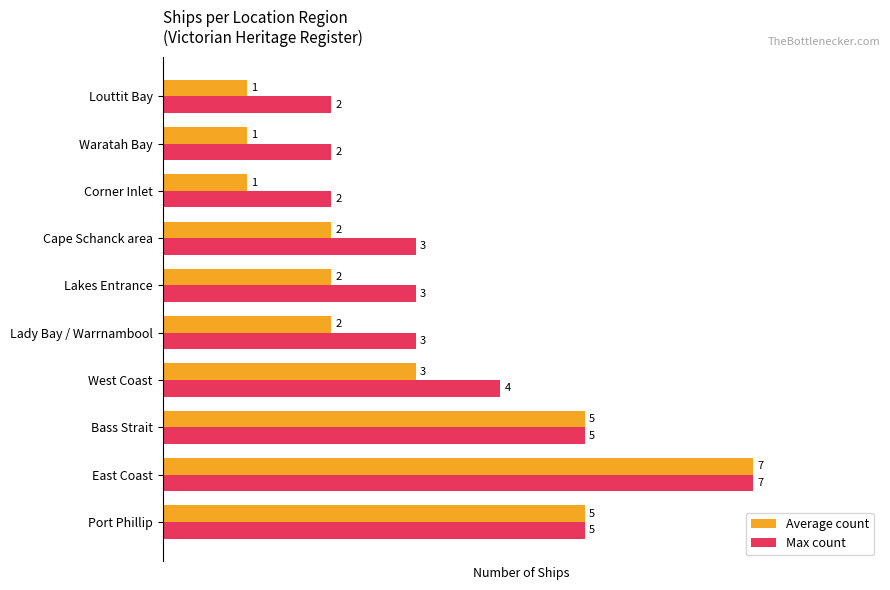

How many data points in Max count are less than 3?

3